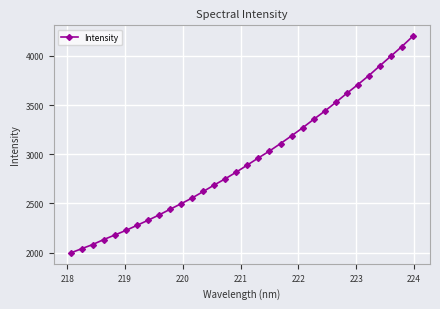

True or false: the data has more than 2 interior local peaks.

False